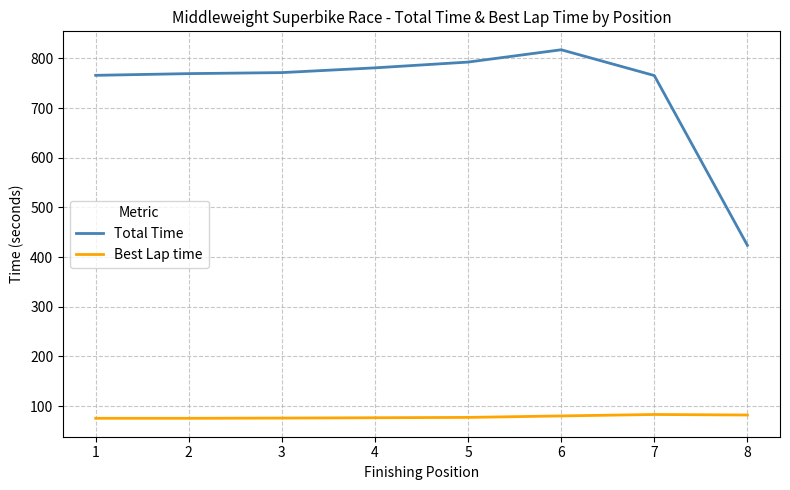

Which series has the widest spread of values?

Total Time